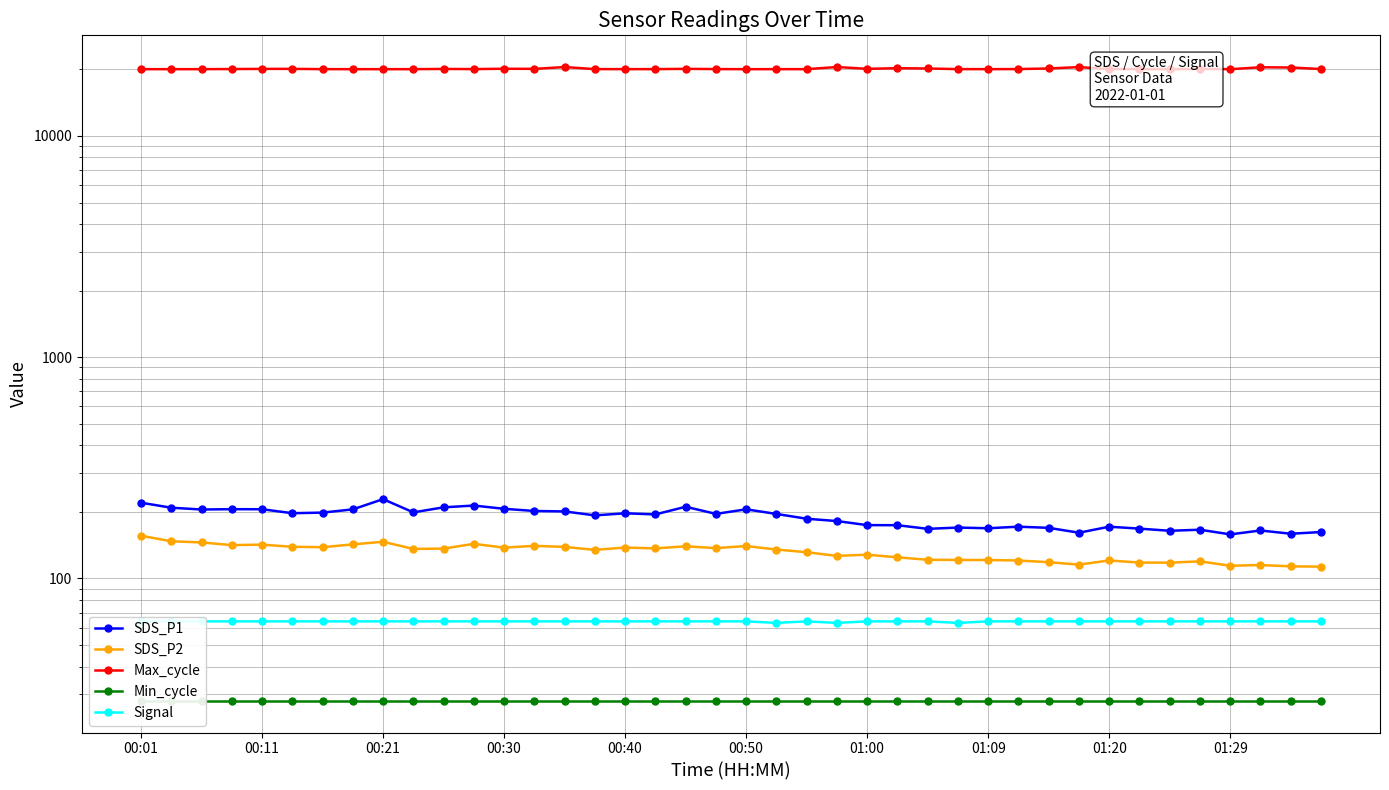

Is it true that Min_cycle equals 45.3 at 25?

False